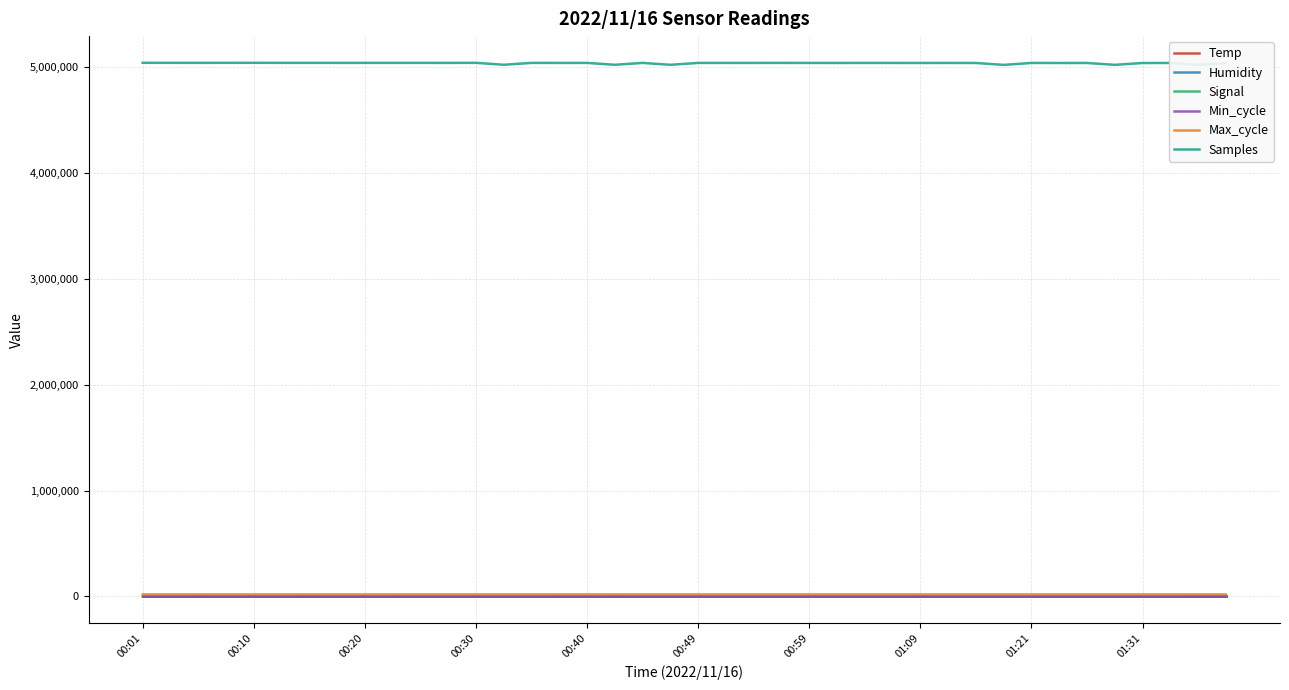

How many data points does each series have?

40